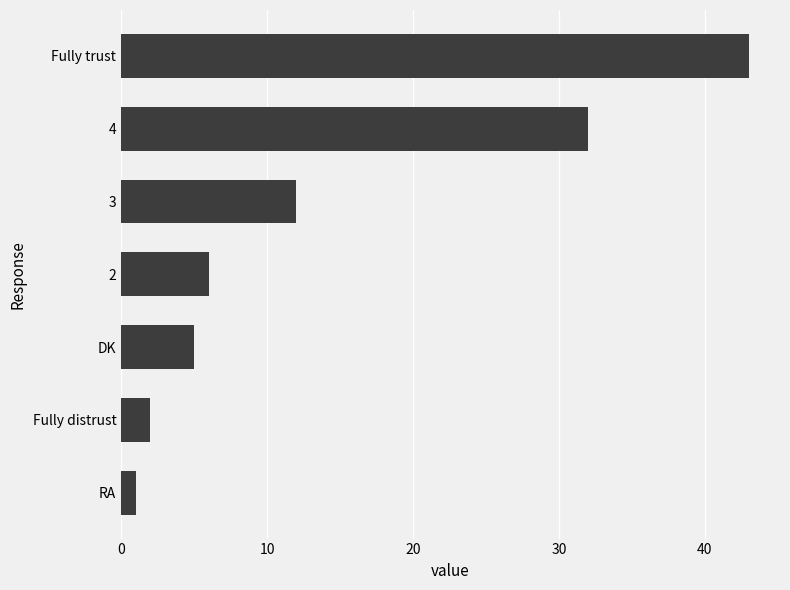

What is the average value?

14